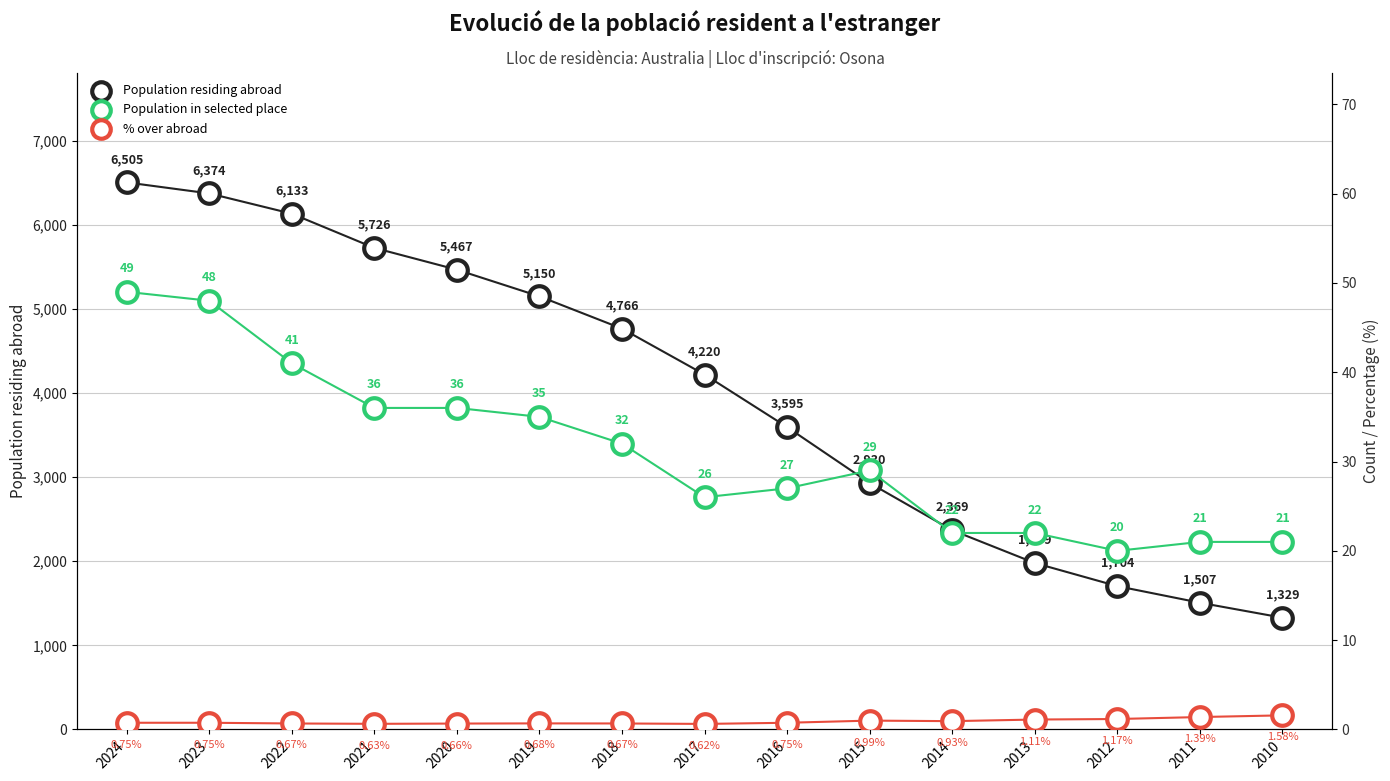

At which category is the sum across all series the highest?

2024